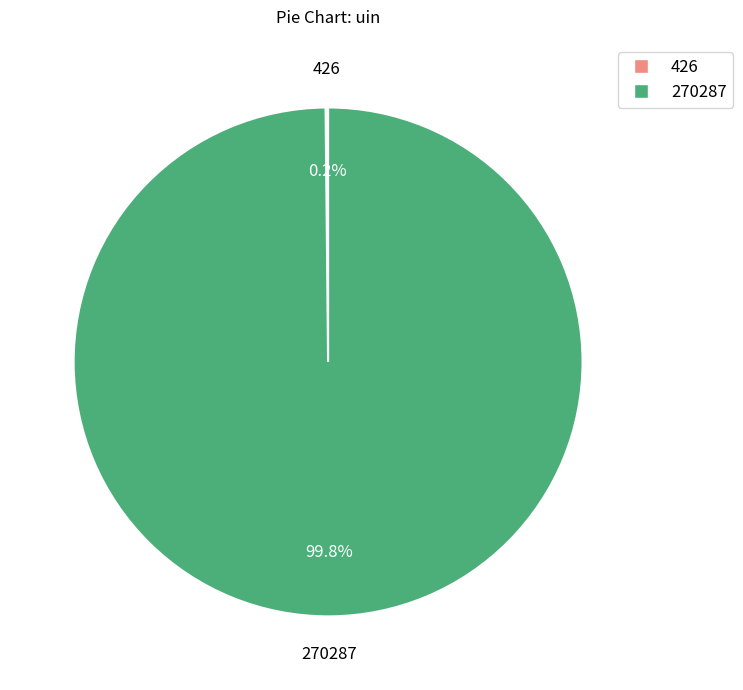

Is there any slice that represents more than half of the pie?

Yes